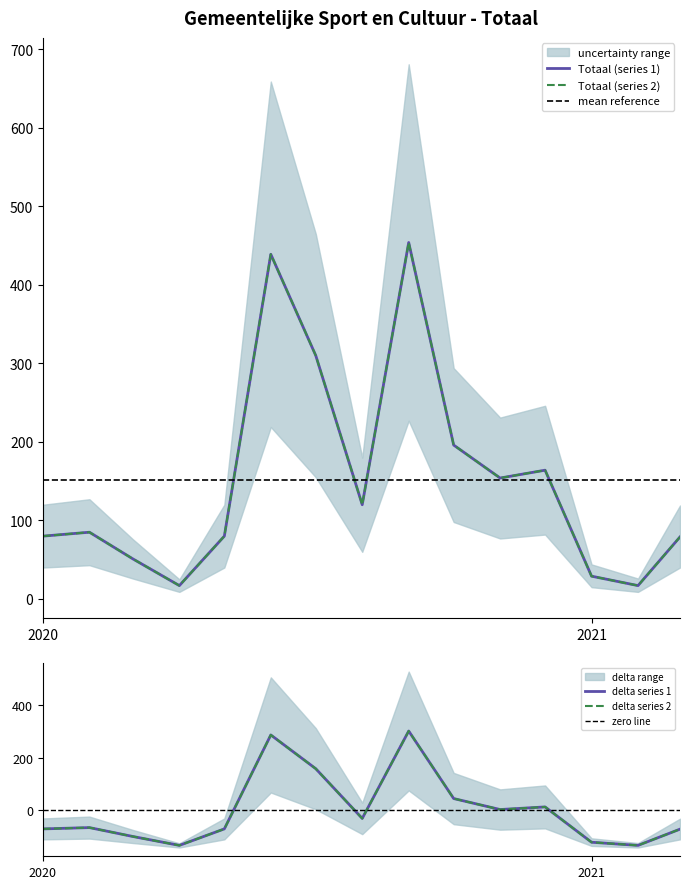

Which has a higher value, 2021-02 or 2020-07?

2020-07